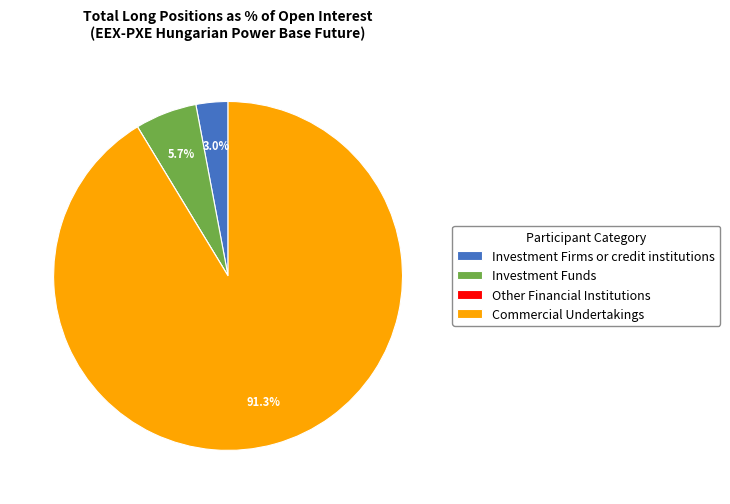

Which slice is the largest?

Commercial Undertakings